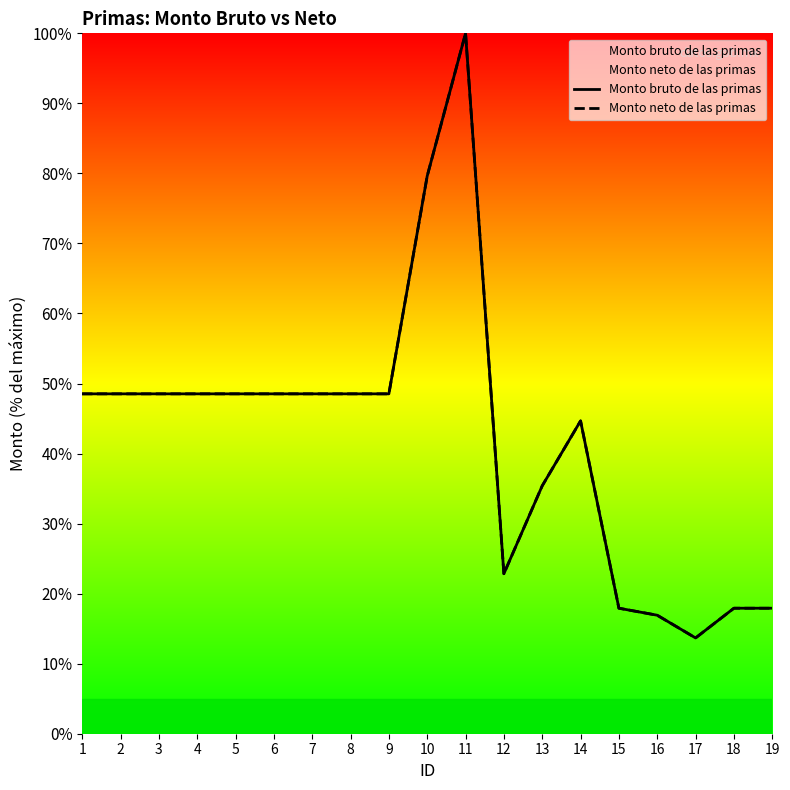

Rank the series by their maximum value, from lowest to highest.

Monto bruto de las primas, Monto neto de las primas